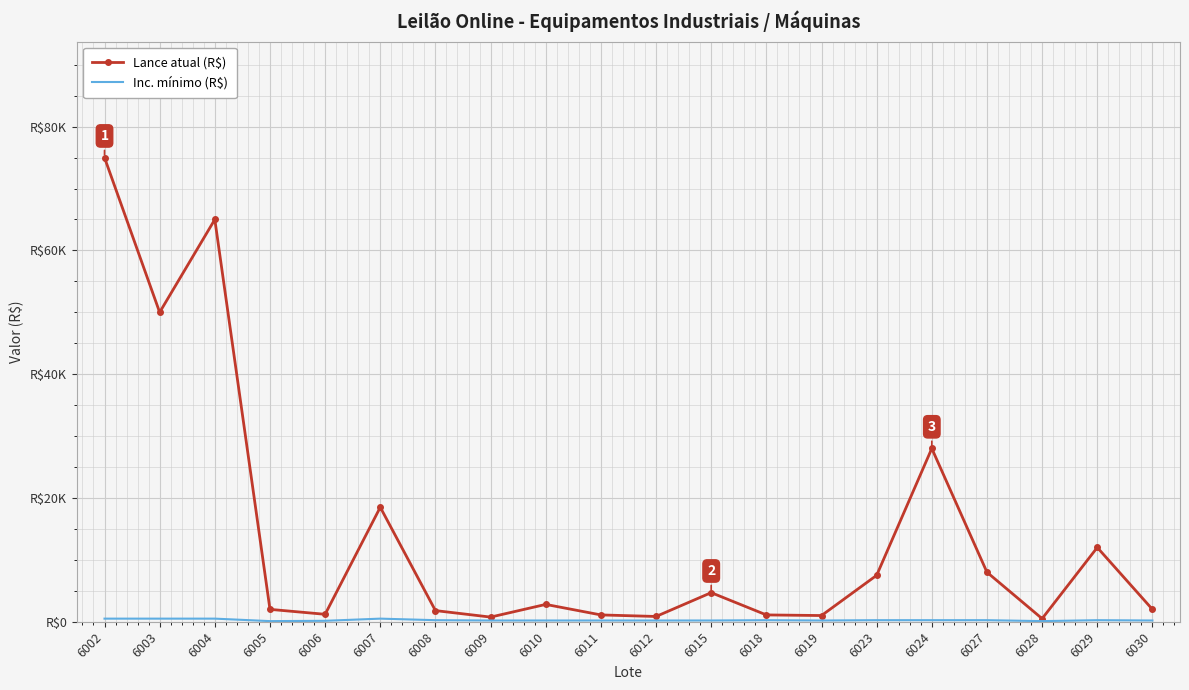

How many lines are shown in the chart?

2